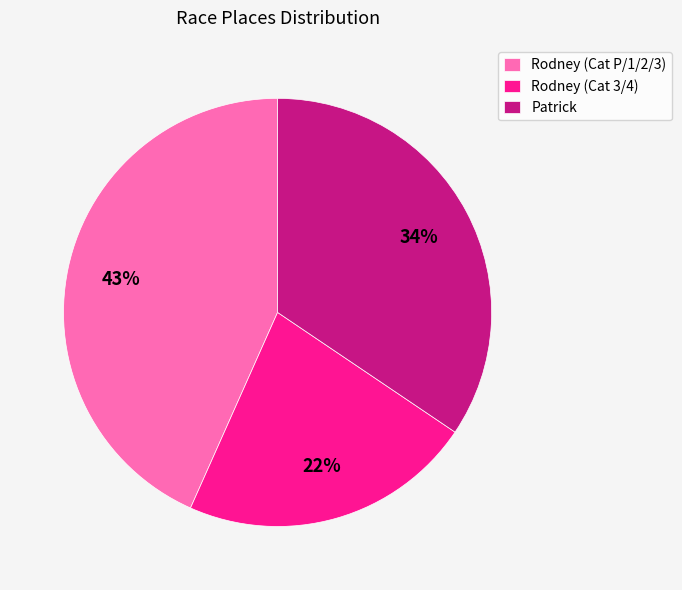

To the nearest percent, what is the difference between the Rodney (Cat P/1/2/3) and Patrick slice percentages?

9%